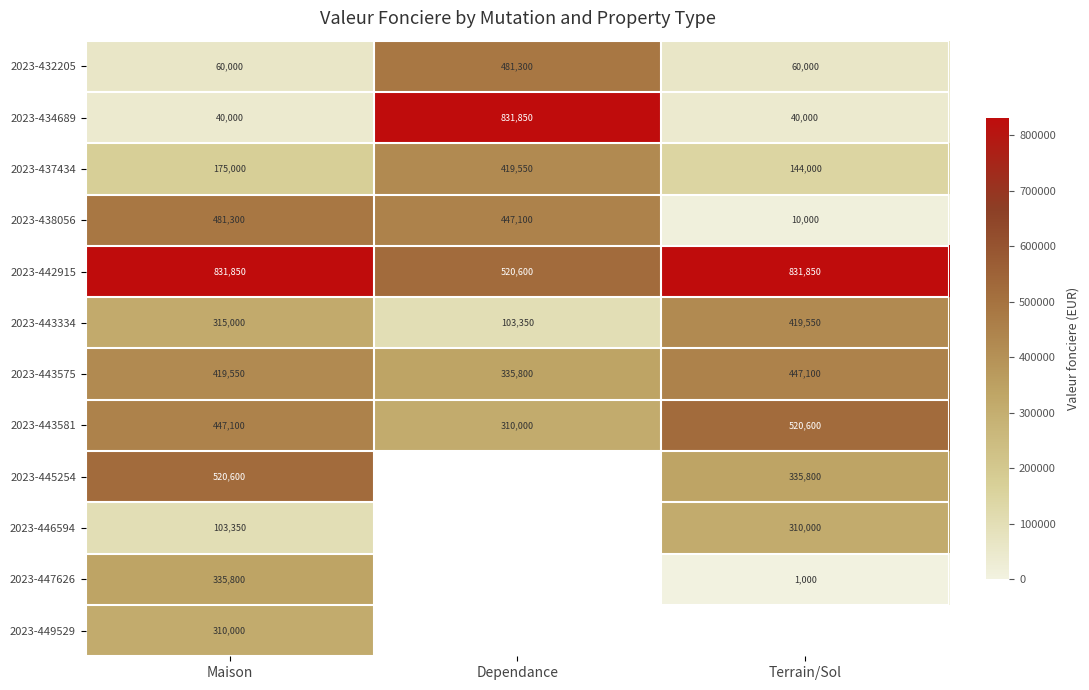

The 2023-438056 series shows 15697 at Terrain/Sol. True or false?

False